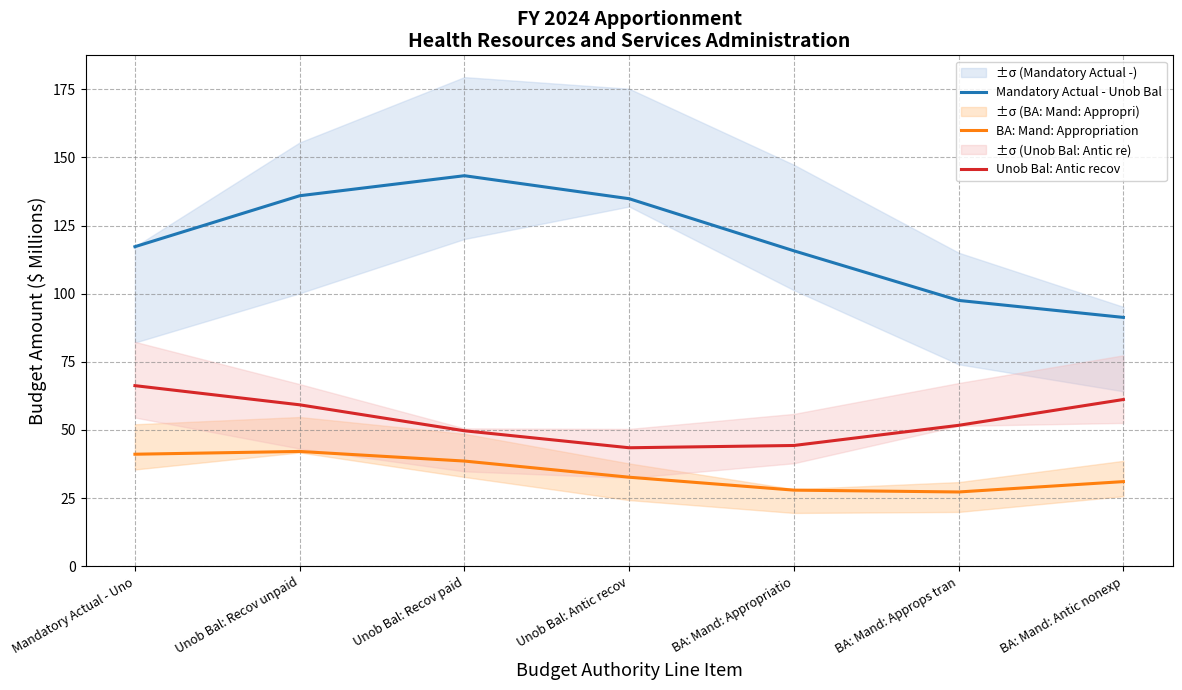

True or false: Mandatory Actual - Unob Bal has a value of 177.2 at Unob Bal: Recov unpaid.

False